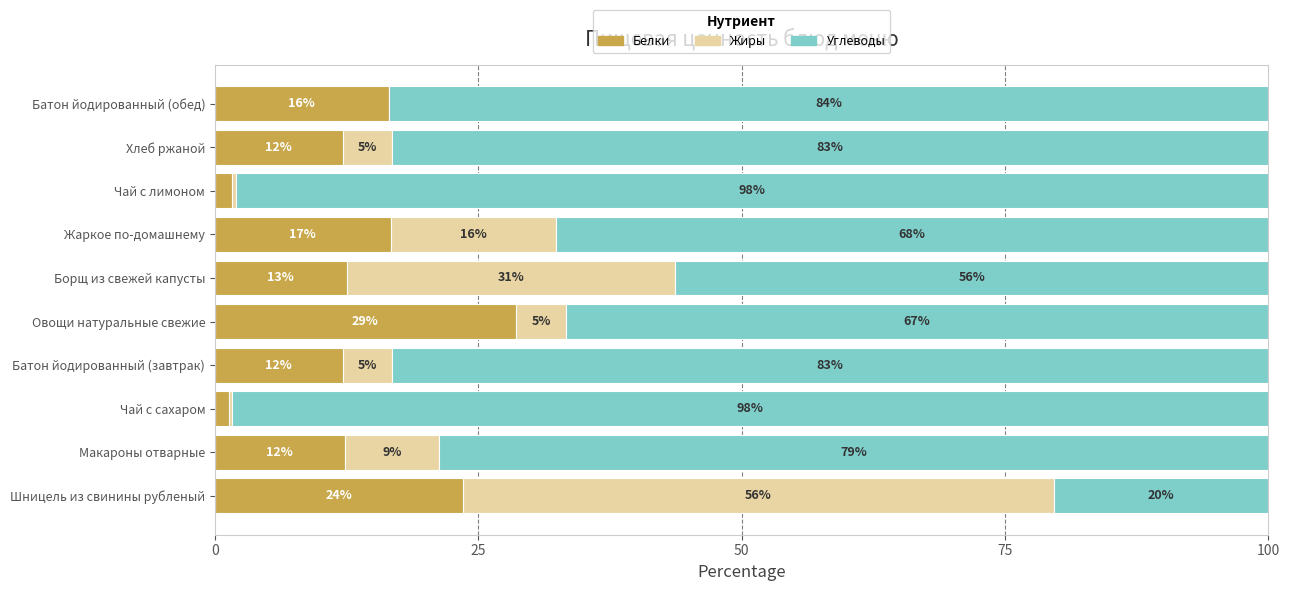

How many bars are there in each group?

3